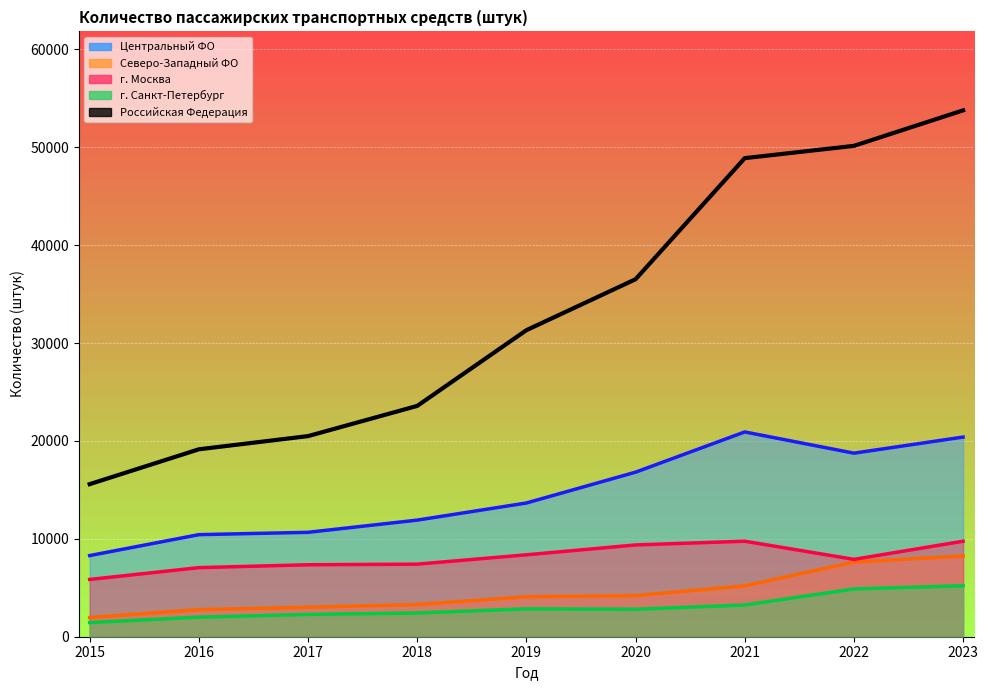

True or false: Центральный ФО and Российская Федерация intersect in this chart.

False